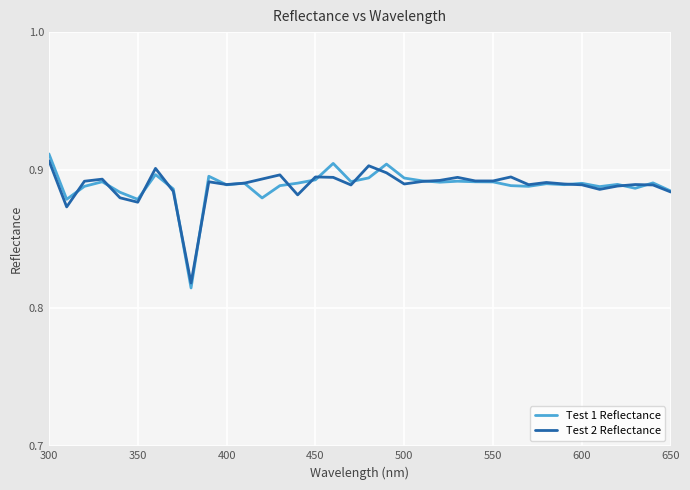

Which series has the widest spread of values?

Test 1 Reflectance